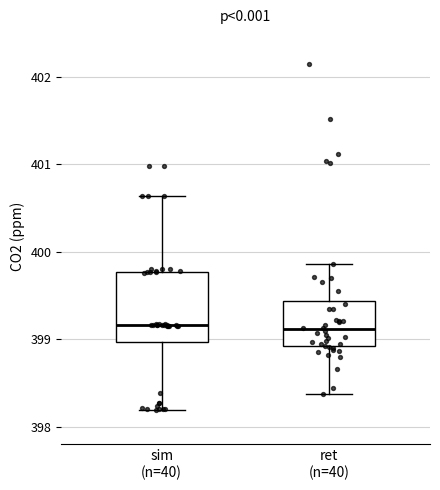

Reading left to right, transcribe this box plot: for each box, give where its median line is, the range the box spans, and where its two whiskers end, as read against the y-axis. The values are not printed on the chart, so give them approximately, as read against the axis.

sim (n=40): median 399.2, box 399.0 to 399.8, whiskers 398.2 to 400.6
ret (n=40): median 399.1, box 398.9 to 399.4, whiskers 398.4 to 399.9